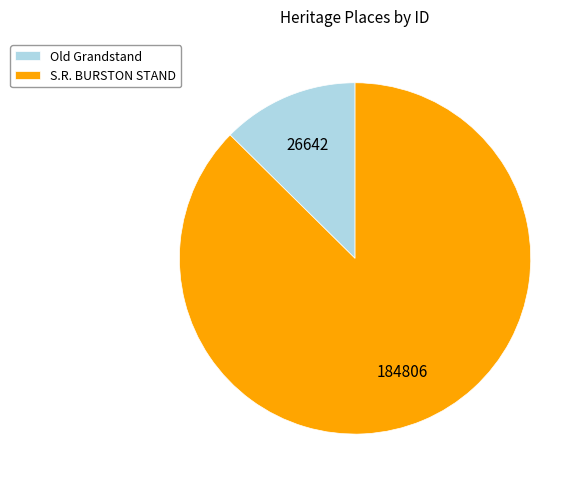

Which slice represents more than half of the pie?

S.R. BURSTON STAND